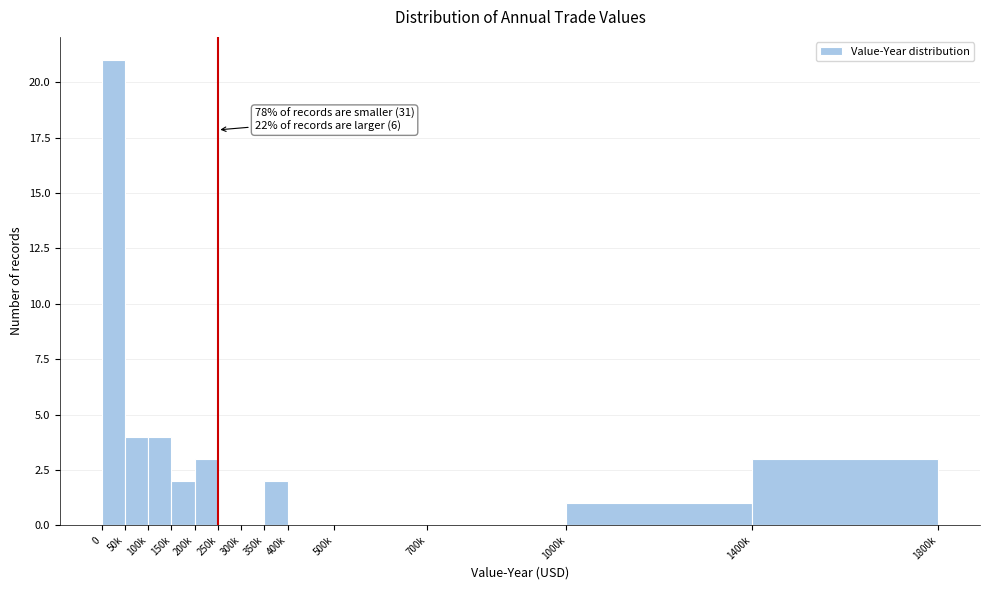

Reading left to right, extract all data points from this chart.

0=21	50k=4	100k=4	150k=2	200k=3	250k=0	300k=0	350k=2	400k=0	500k=0	700k=0	1000k=1	1400k=3